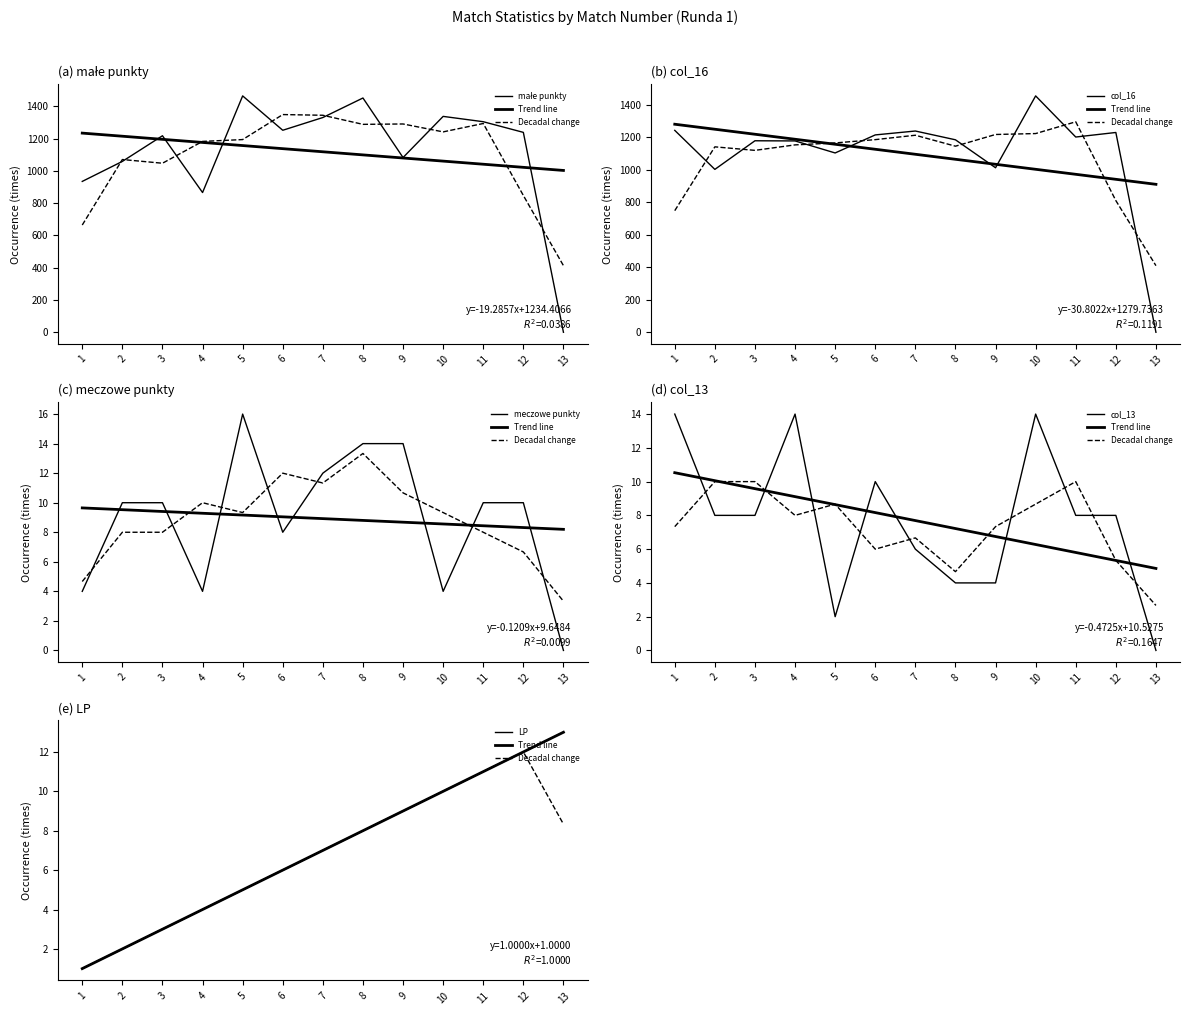

What are all the series names shown in the legend?

małe punkty (a), col_16 (b), meczowe punkty (c), col_13 (d), LP (e)